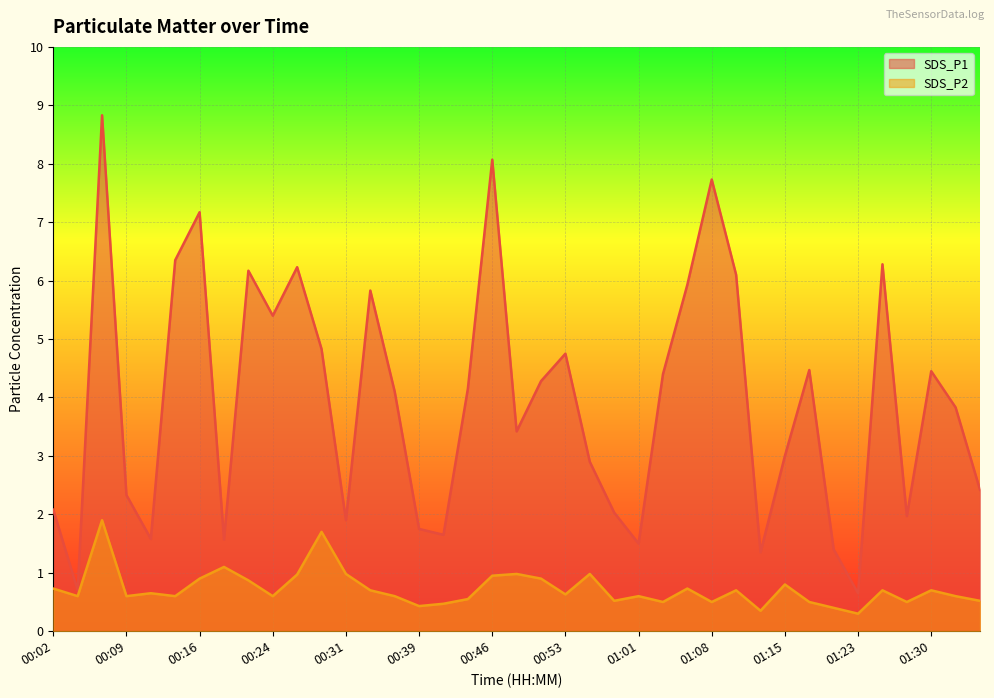

Is the value of SDS_P2 at 01:15 greater than the value of SDS_P1 at 00:12?

No